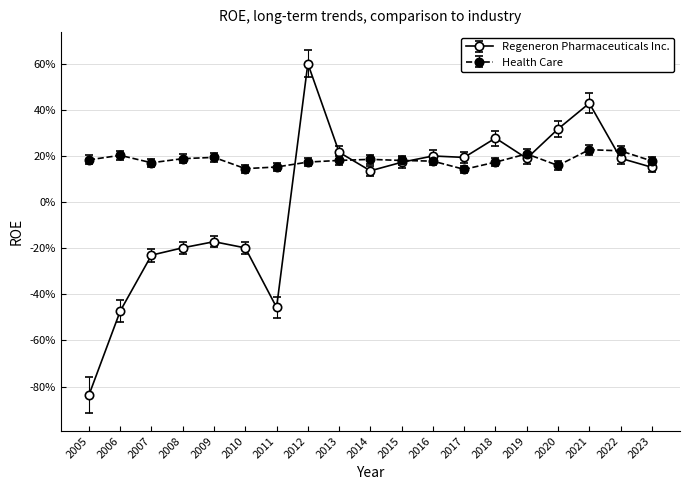

The Regeneron Pharmaceuticals Inc. series shows 0.1 at 2017. True or false?

False